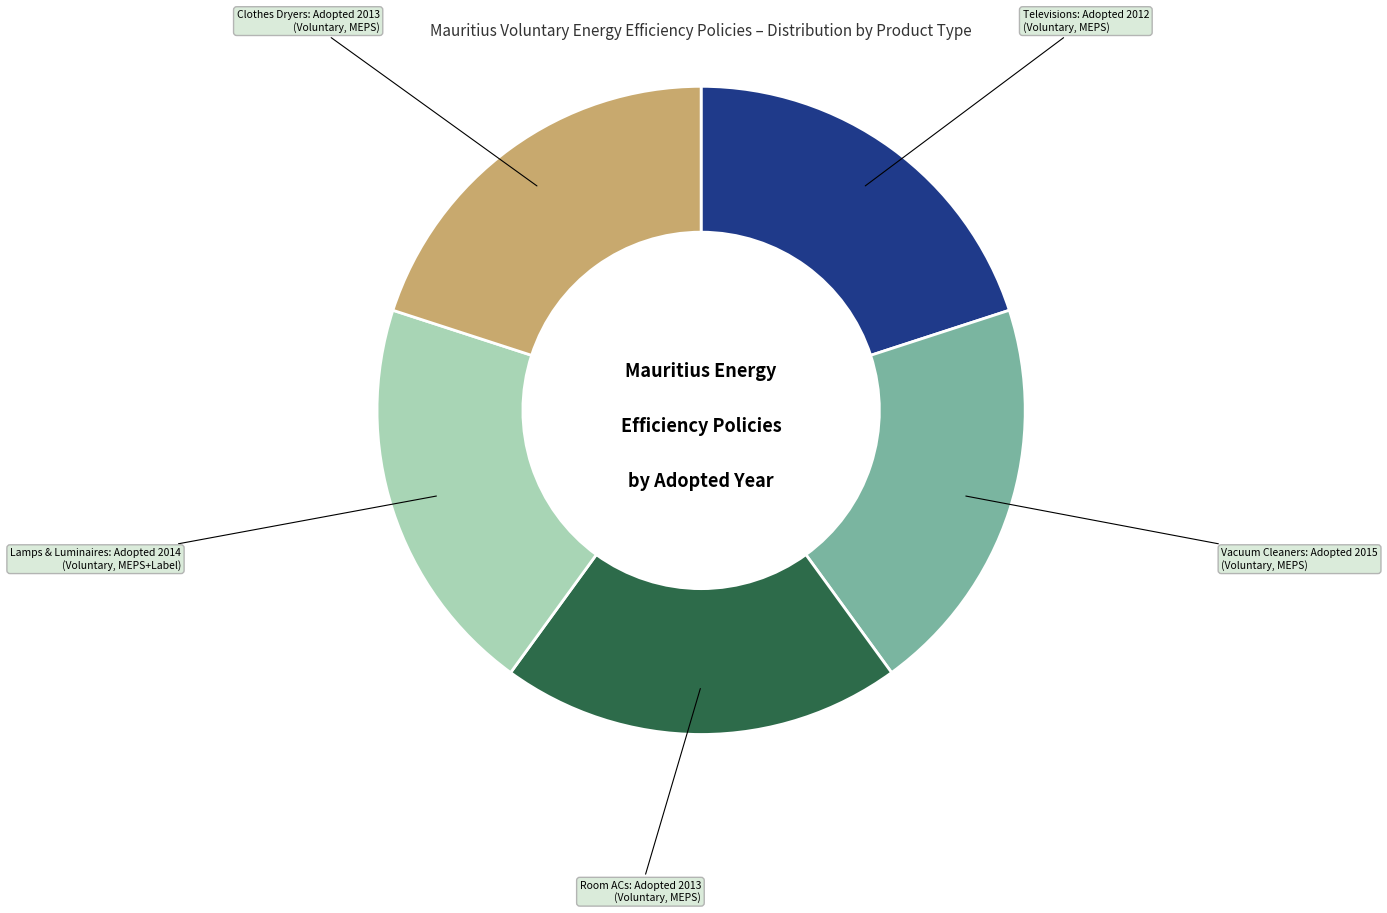

Does any single category account for the majority?

No